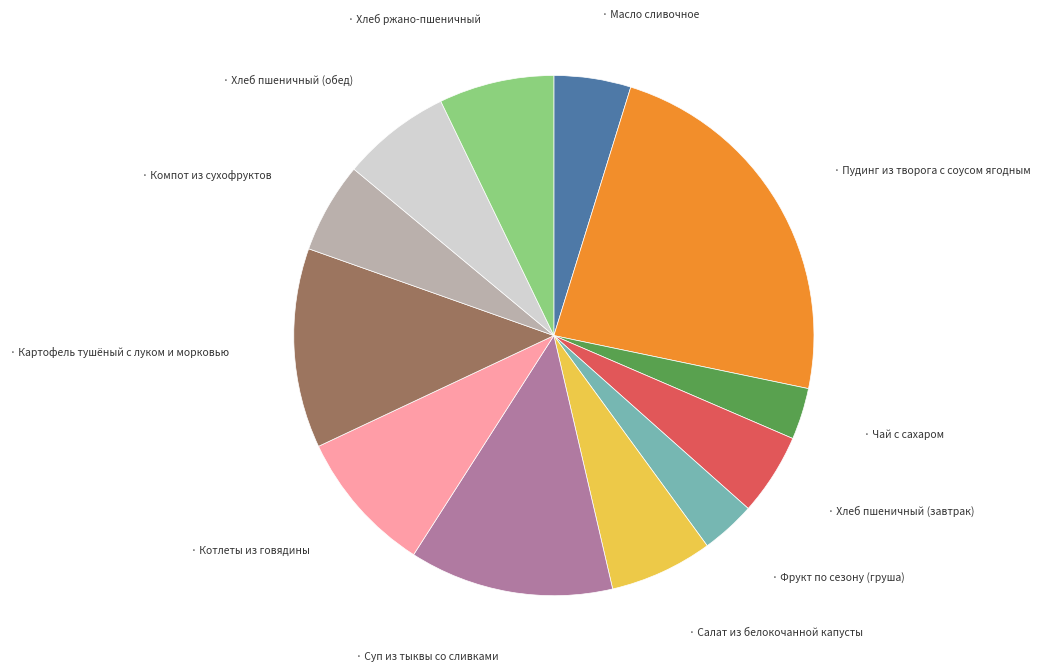

Does any single category account for the majority?

No